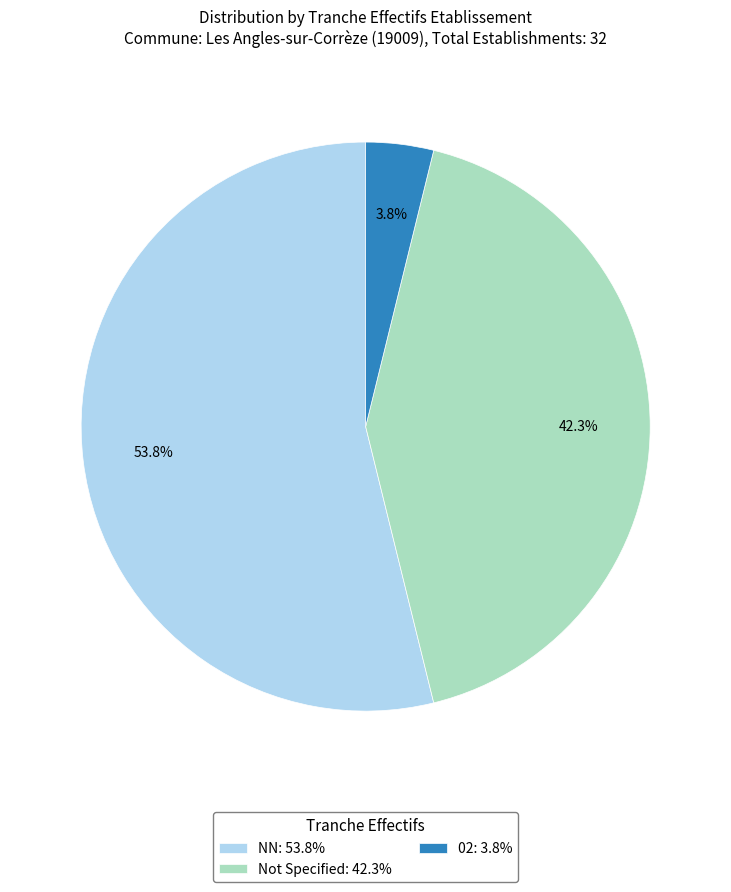

Between Not Specified: 42.3% and 02: 3.8%, which is larger?

Not Specified: 42.3%